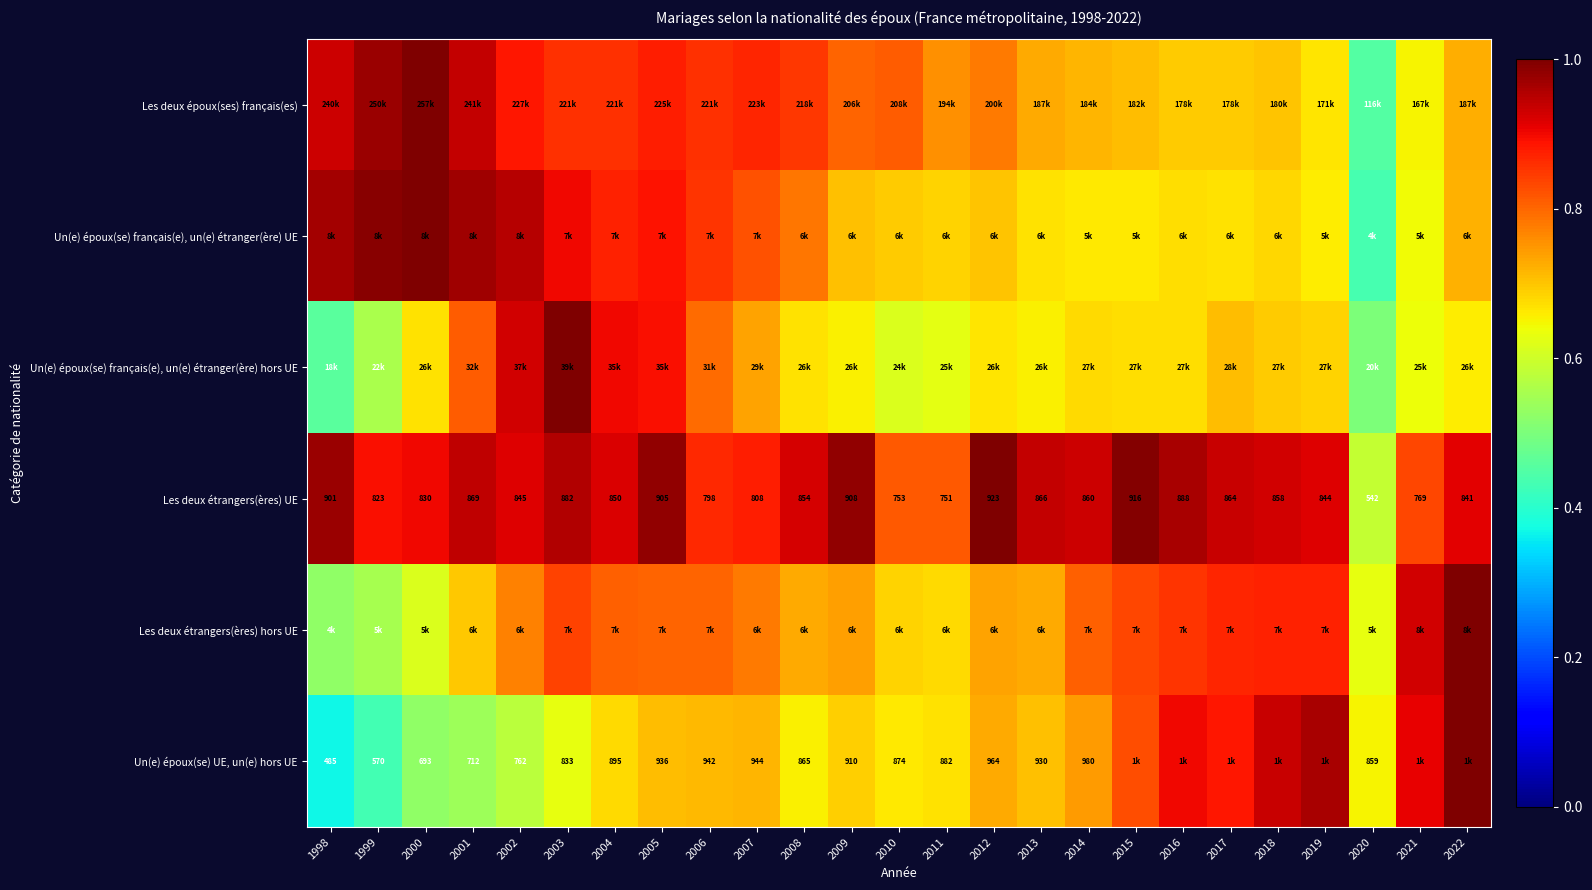

Is it true that Les deux étrangers(ères) hors UE equals 0.5 at 2022?

False